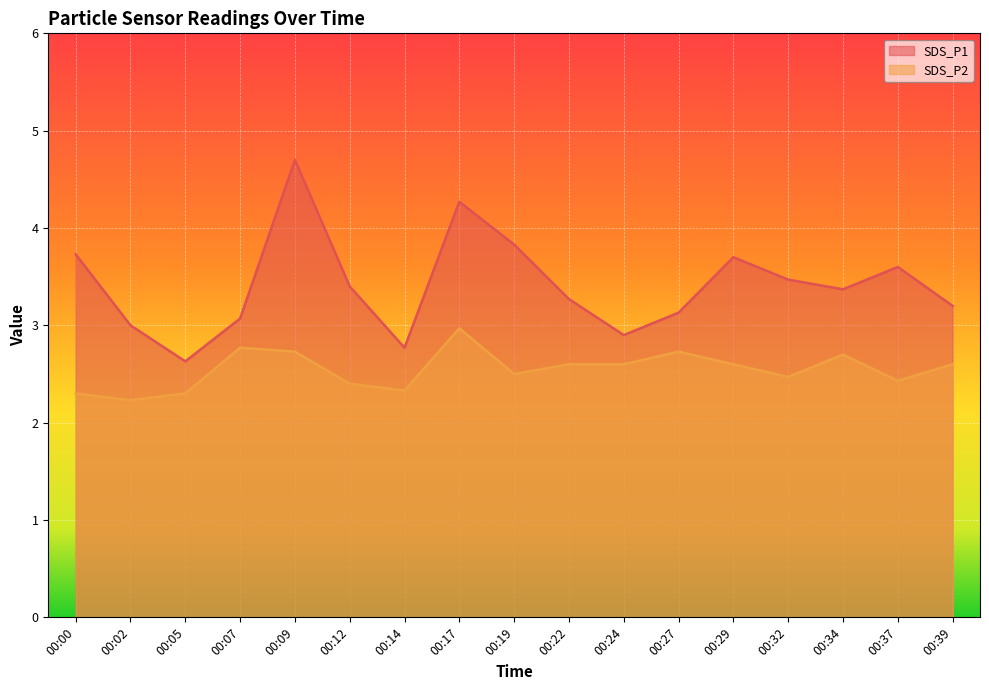

What is the maximum value shown in the chart?

4.7